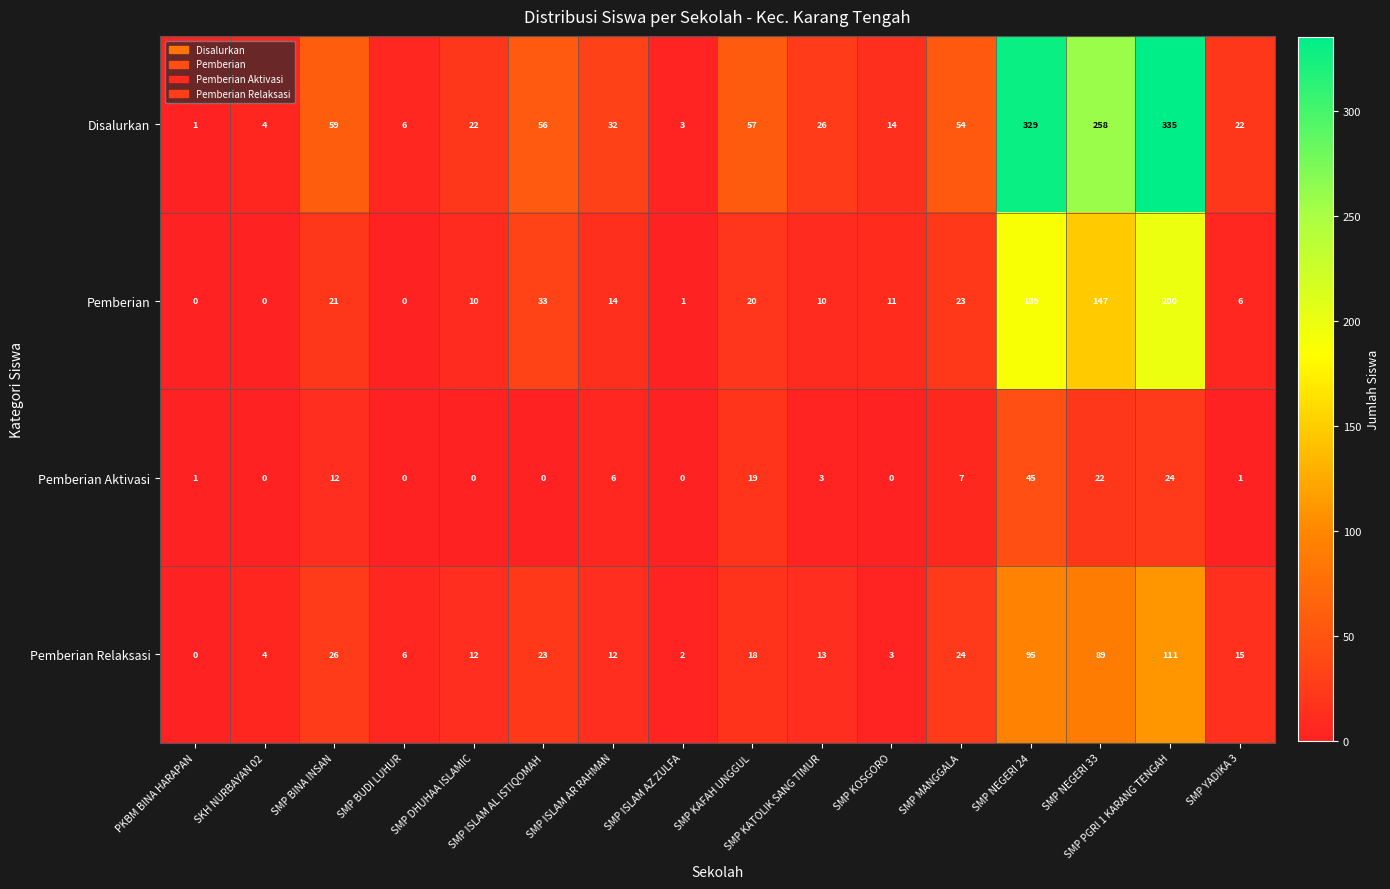

How many data points in Pemberian Aktivasi are less than 3?

8